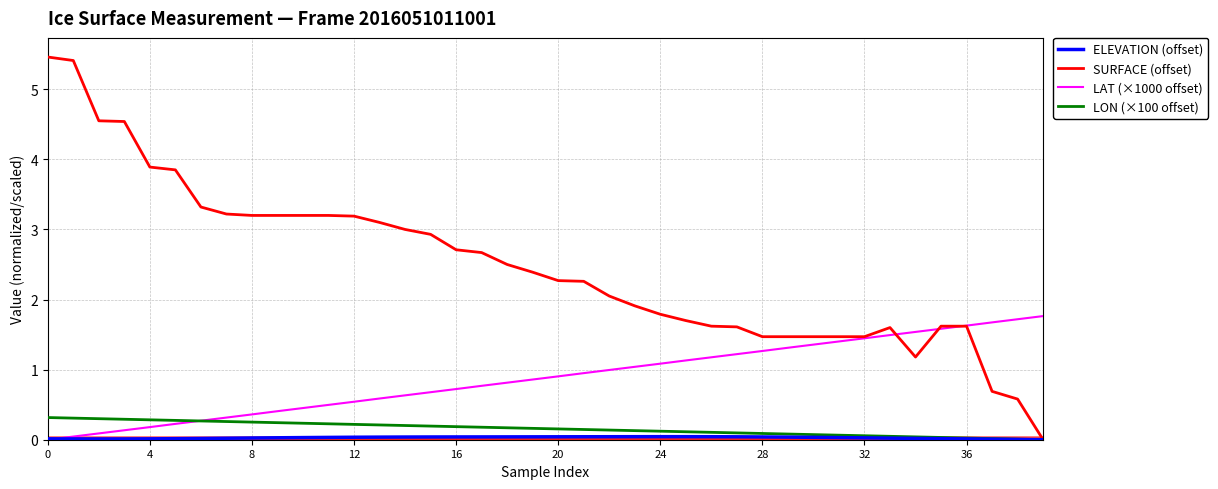

What is the maximum value shown in the chart?

5.5